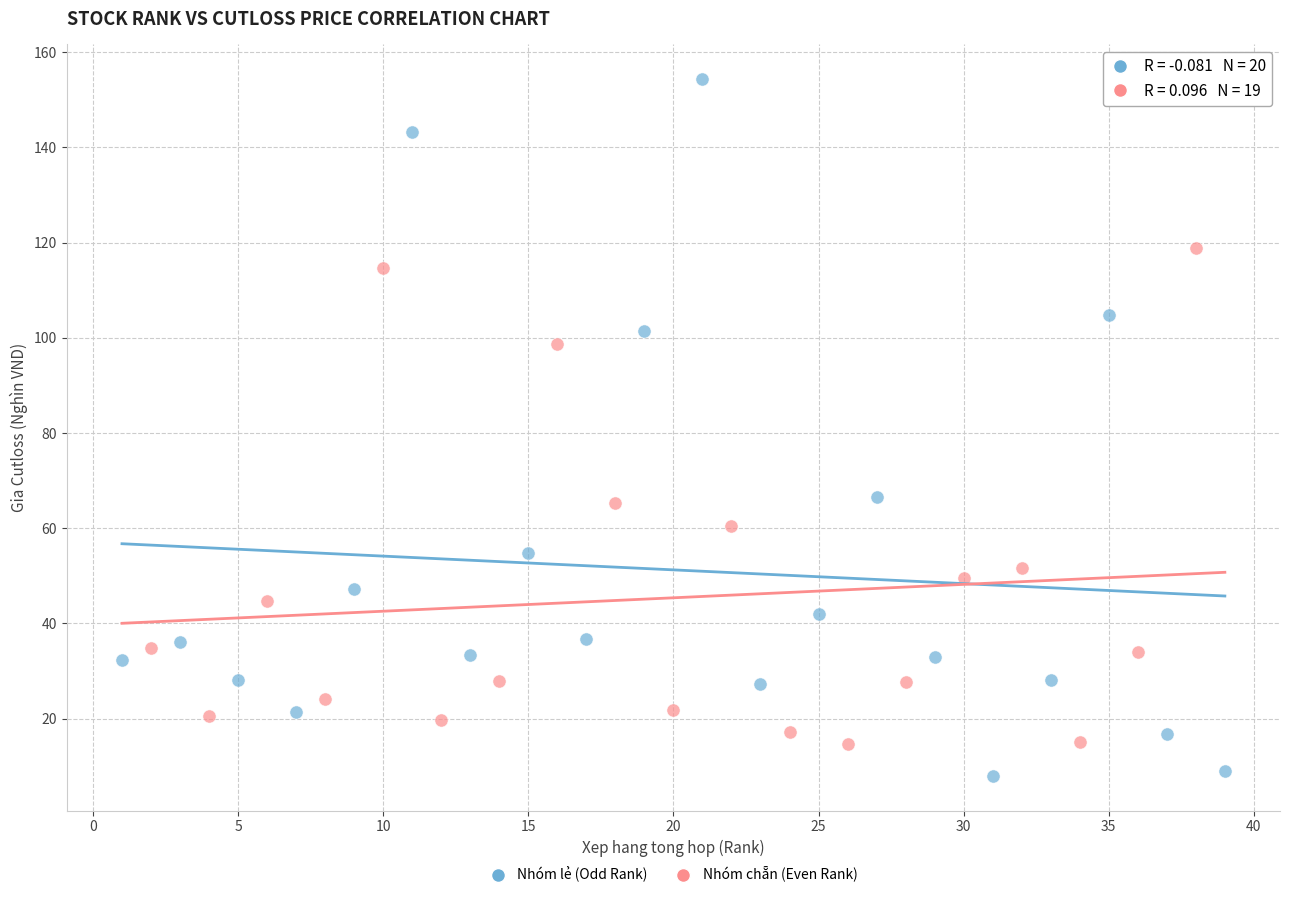

Which series reaches the minimum Y coordinate?

Nhóm lẻ (Odd Rank)